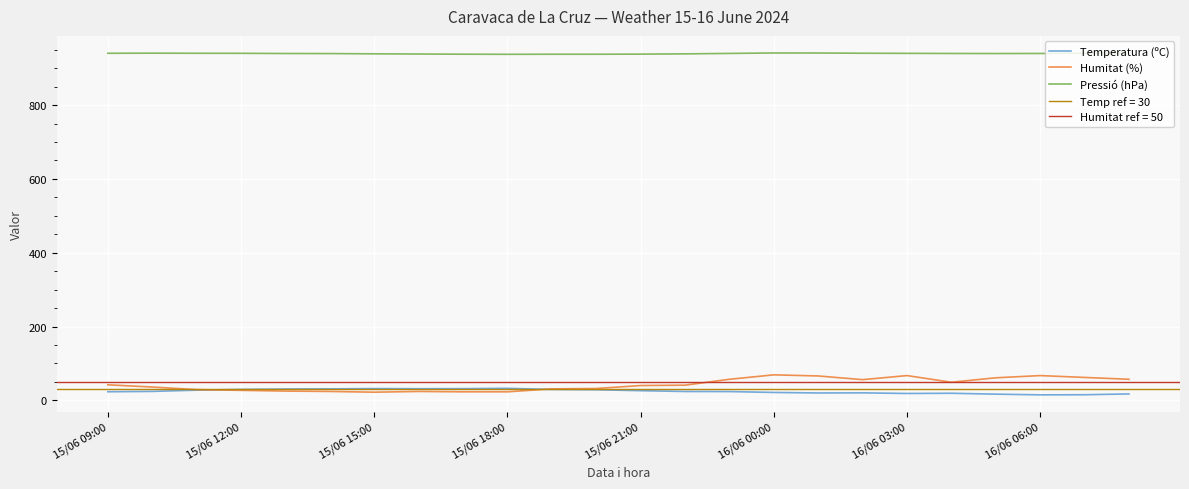

In Humitat (%), how many points are higher than both neighbors (excluding endpoints)?

4